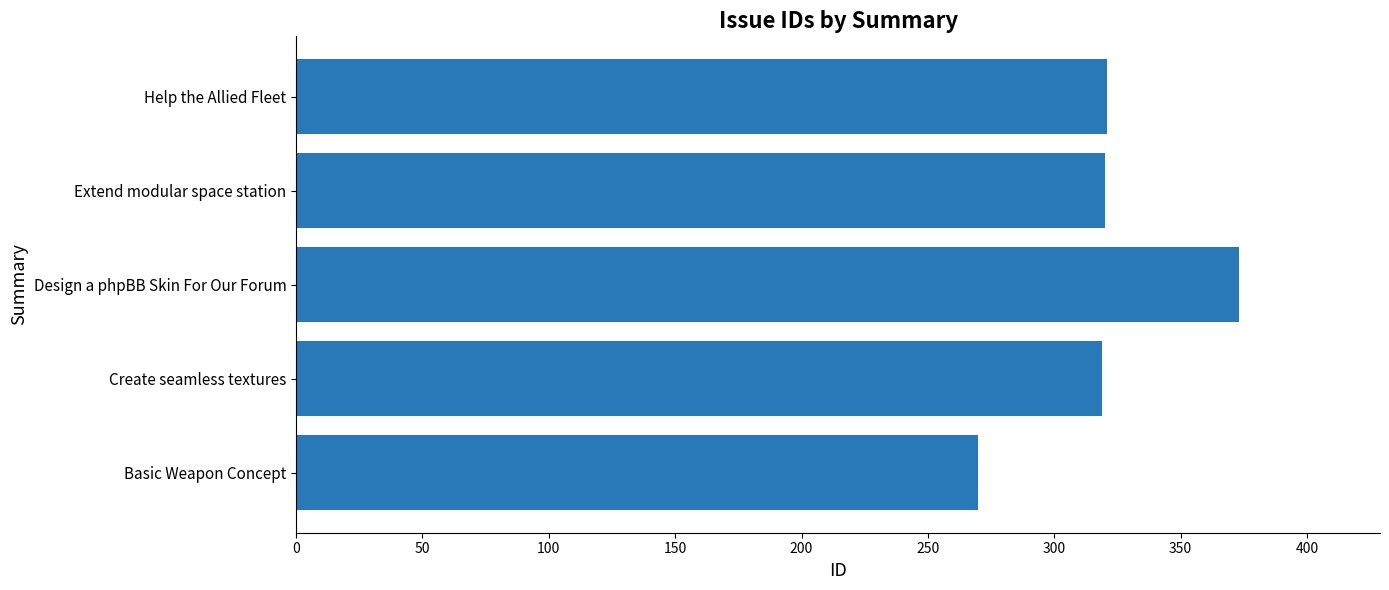

Does the chart contain stacked bars?

No